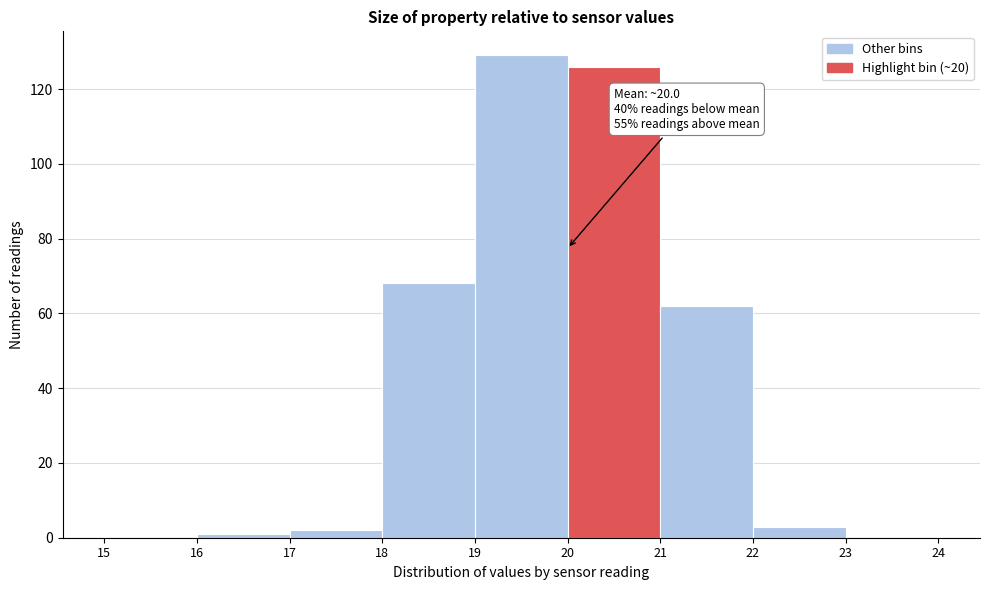

Over which range of the x-axis is the bar tallest?

19 to 20